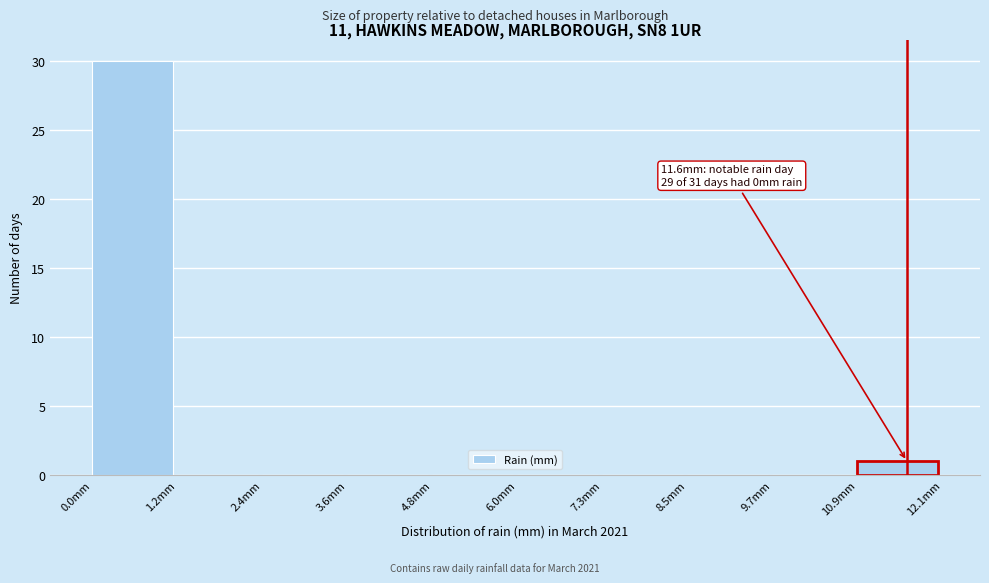

Which range on the x-axis has the tallest bar?

0.0 to 1.2